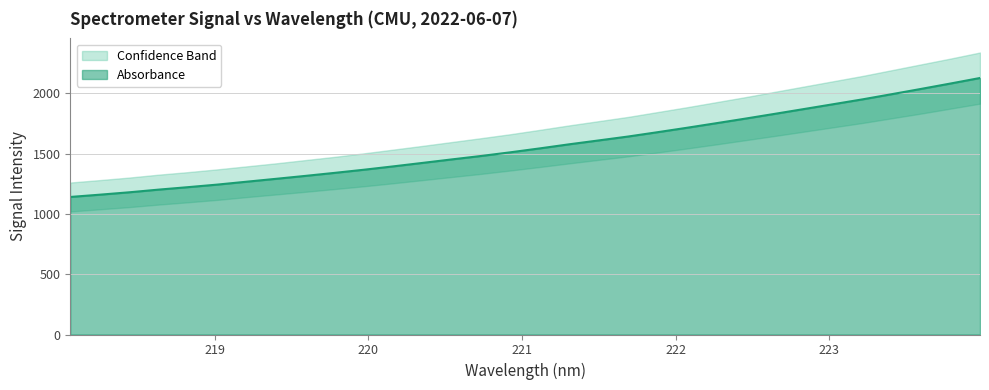

What is the maximum value shown in the chart?

2126.7